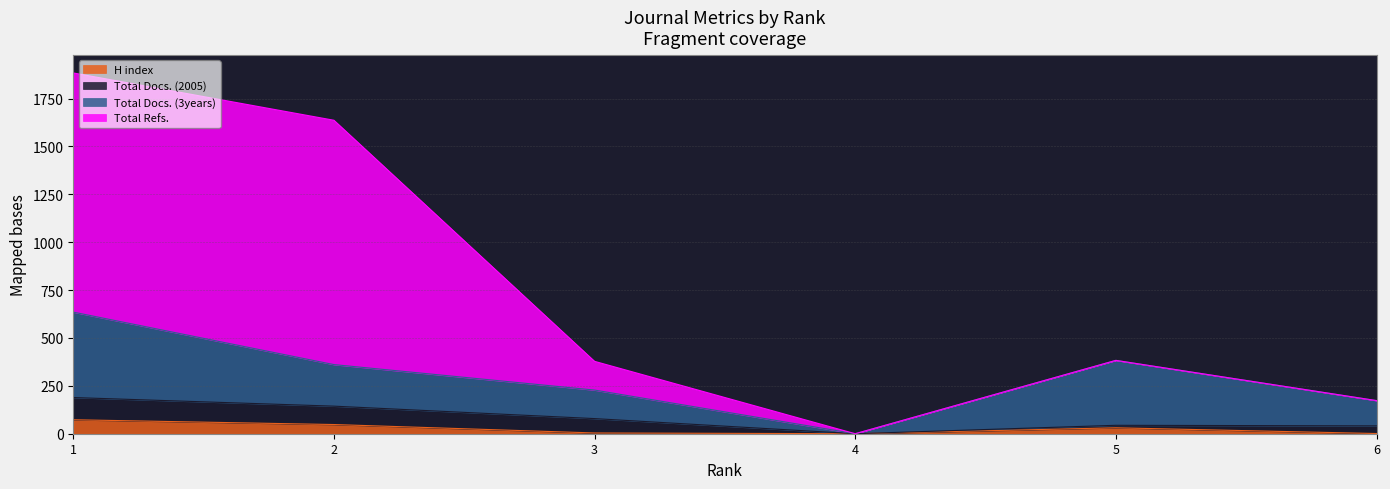

At how many categories does at least one series exceed 904?

2